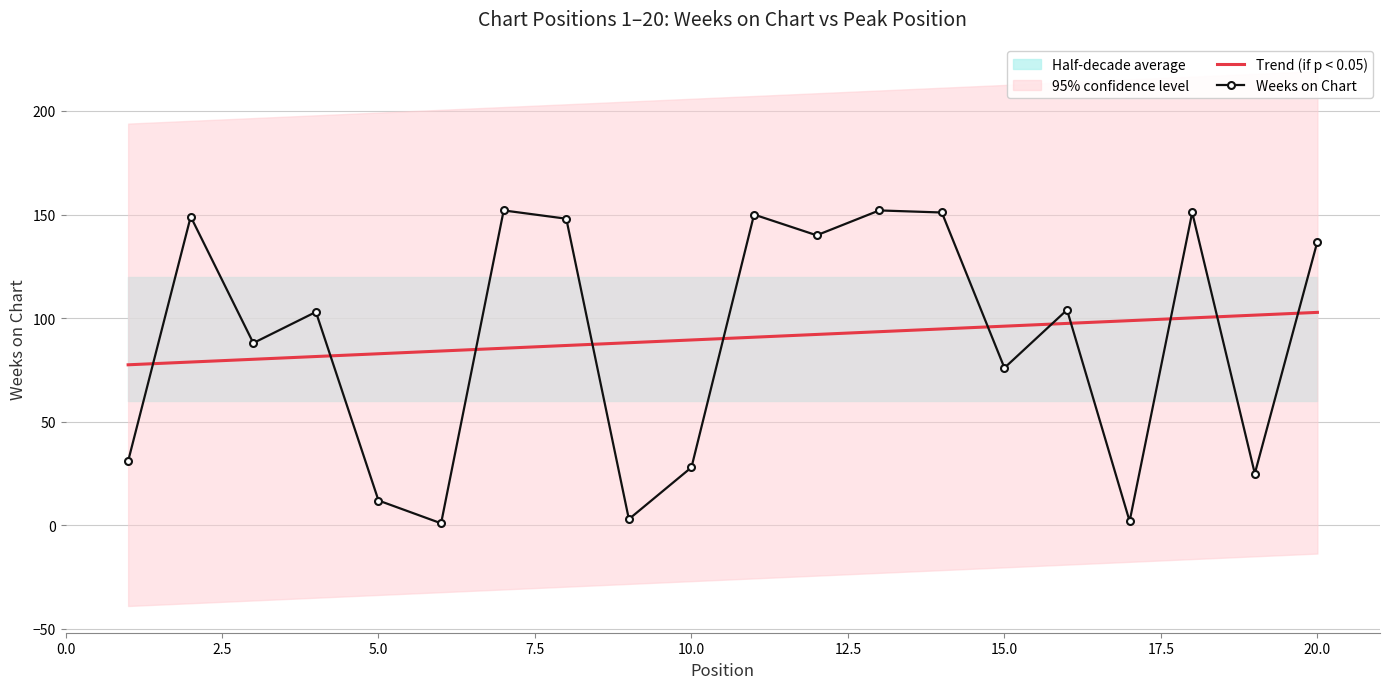

What is the highest value of the Weeks on Chart series?

152.0